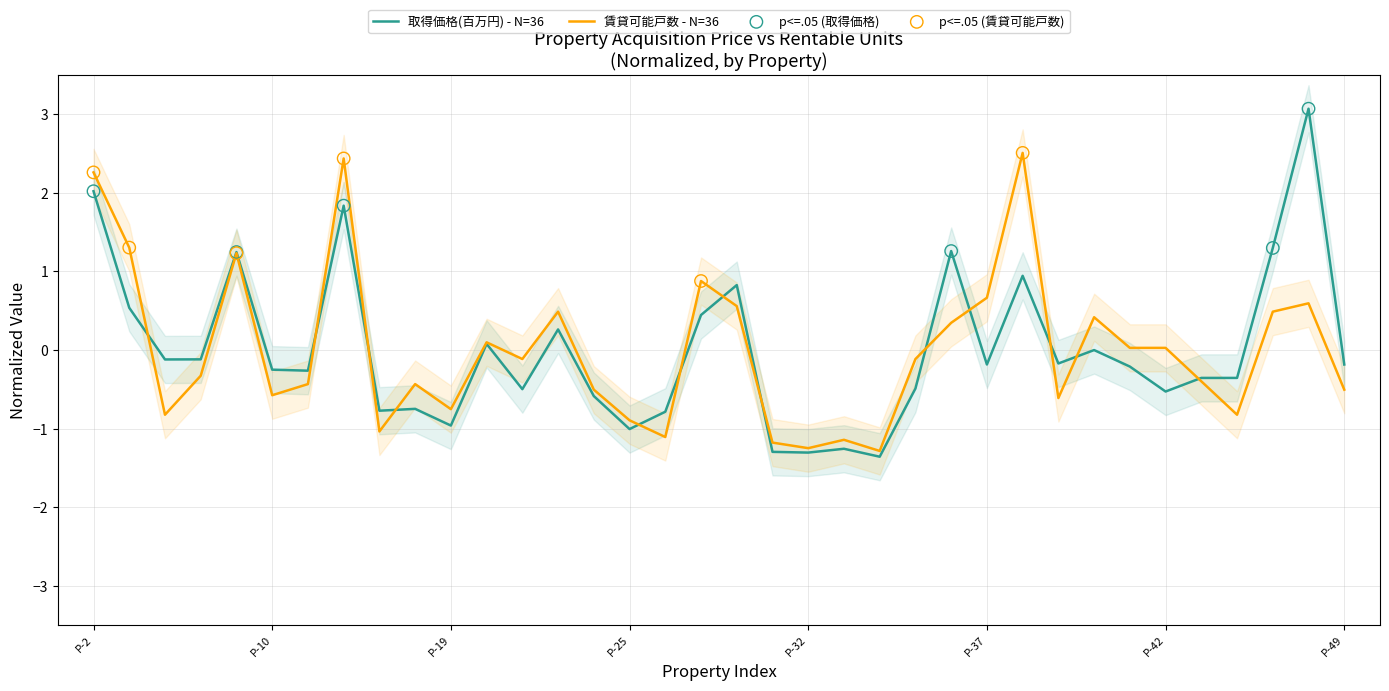

What are all the series names shown in the legend?

取得価格(百万円), 賃貸可能戸数